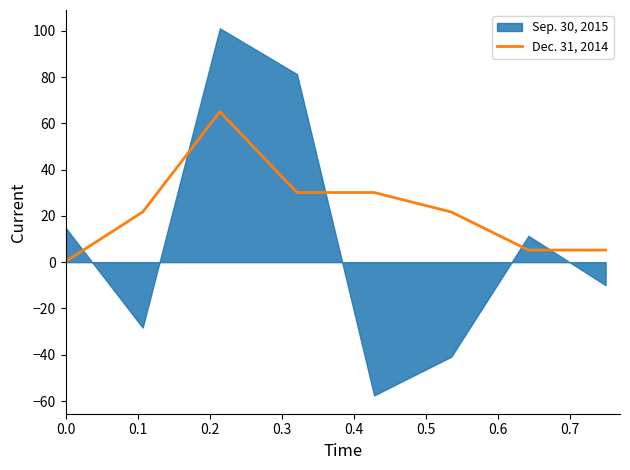

True or false: there are more than 1 points higher than both neighbors.

False